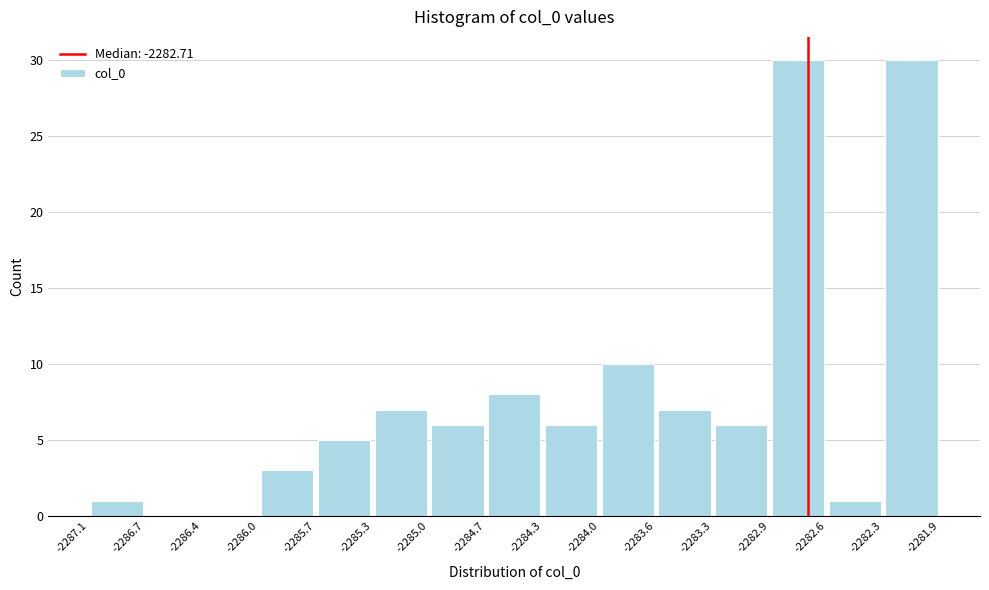

How tall is the bar that spans -2285.3 to -2285.0 on the x-axis? The values are not printed on the chart, so give them approximately, as read against the axis.

7